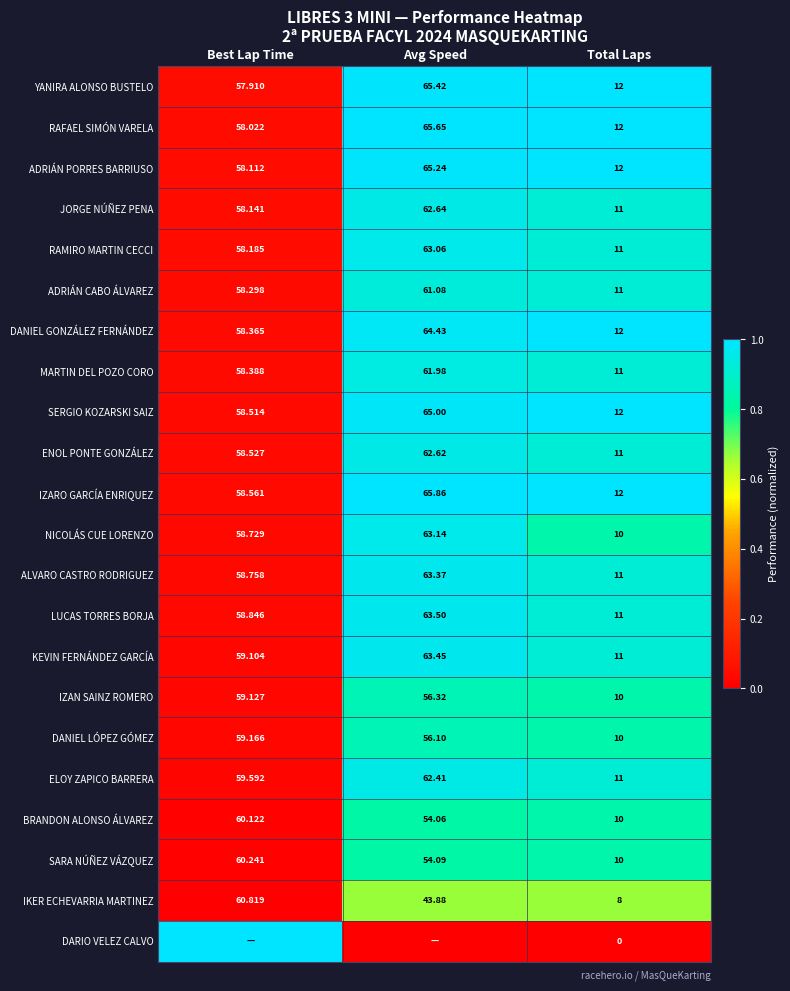

Is the value of ENOL PONTE GONZÁLEZ at Avg Speed greater than the value of ALVARO CASTRO RODRIGUEZ at Total Laps?

Yes